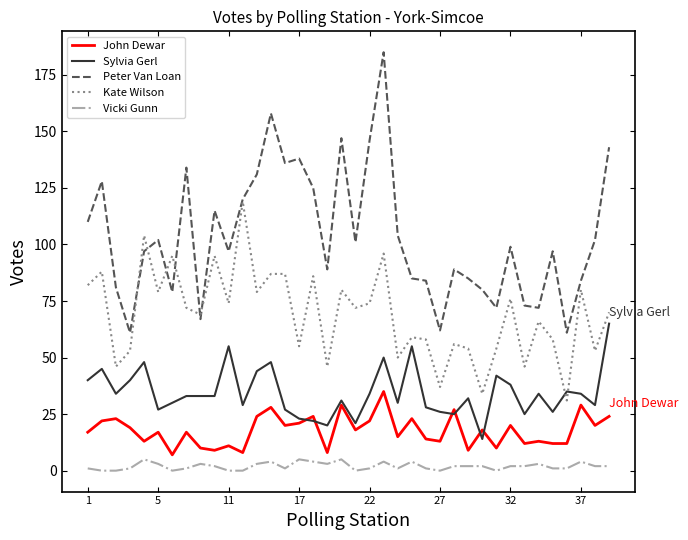

Which series has the largest total across all categories?

Peter Van Loan